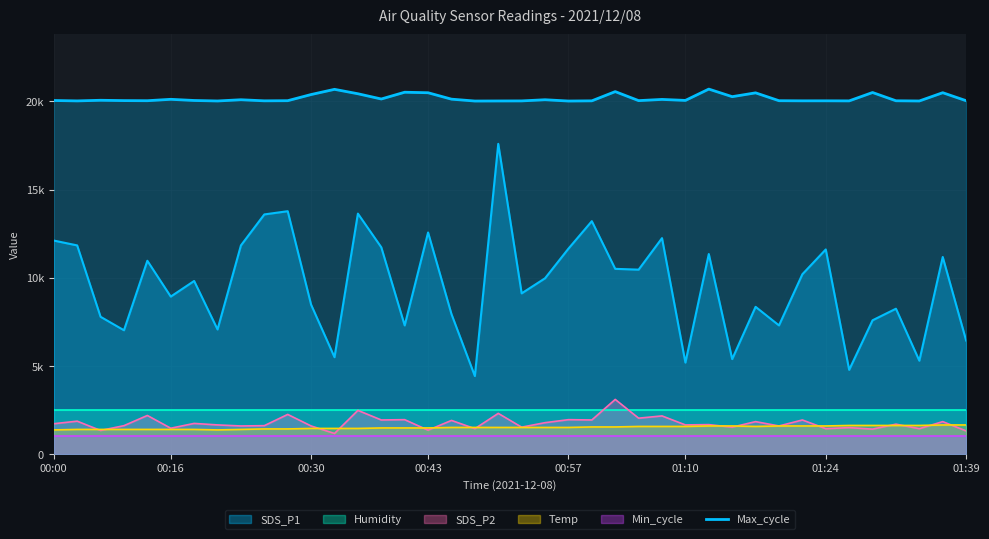

Where is the data nearest to the value 20364?

00:30